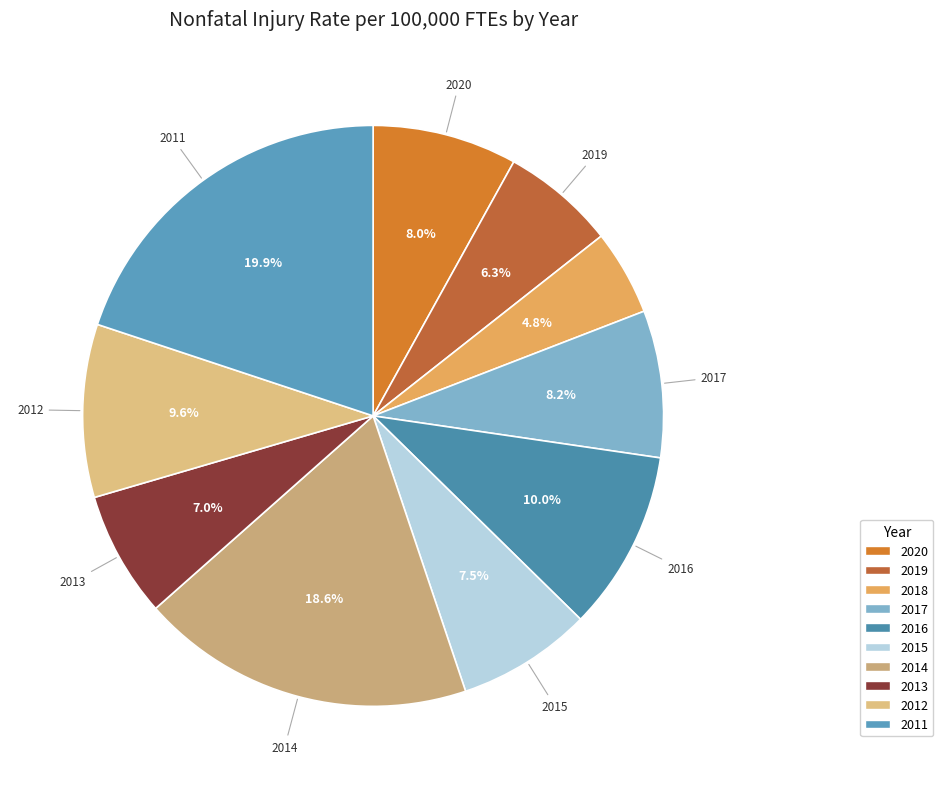

What portion of the pie excludes 2019?

93.7%